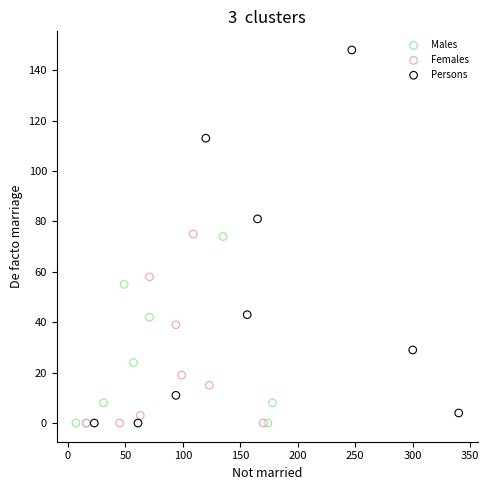

Which series contains the highest Y value?

Persons